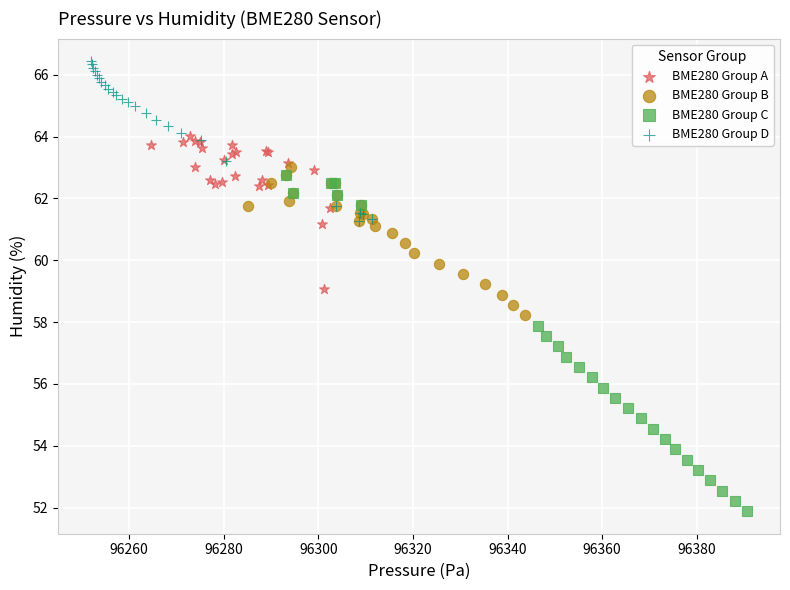

Which series contains the lowest Y value?

BME280 Group C